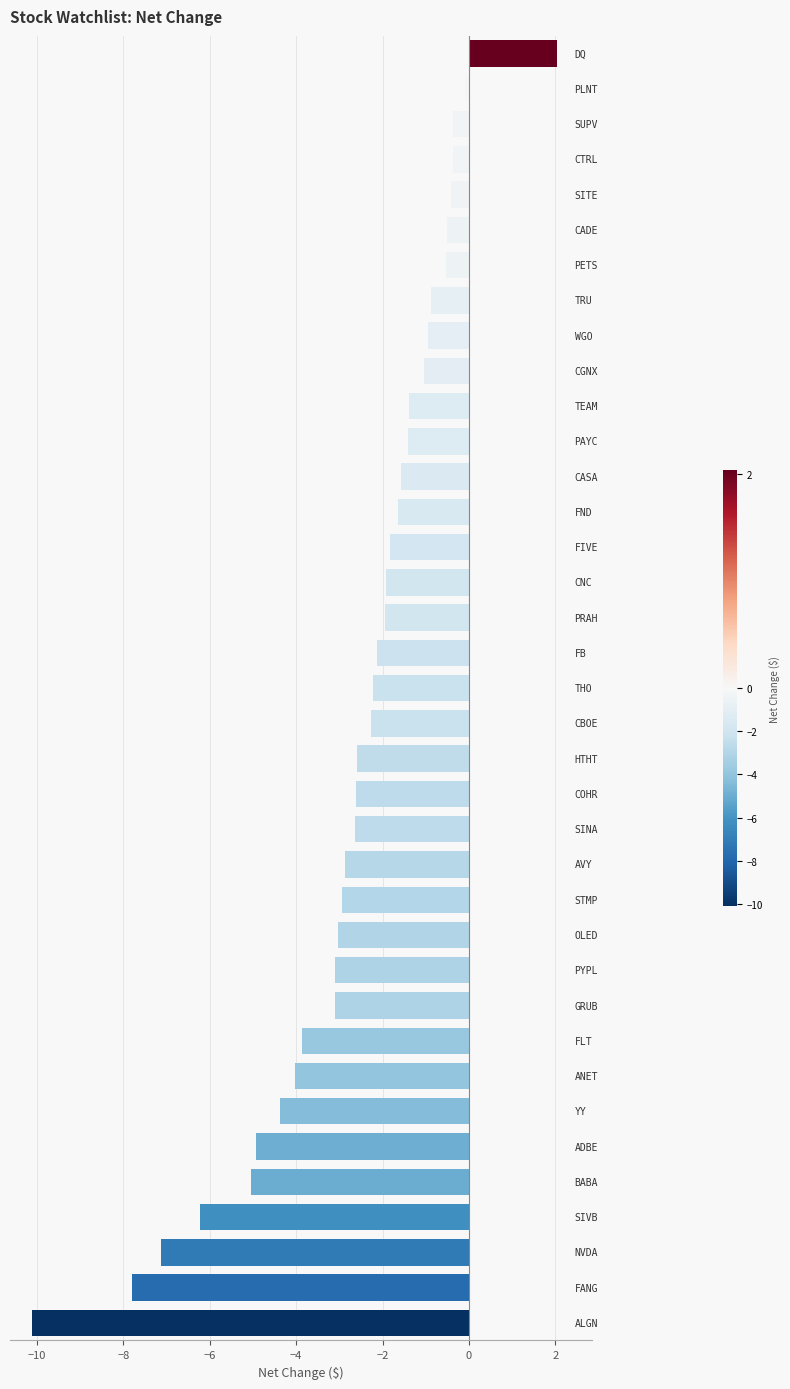

What is the greatest value displayed?

2.0